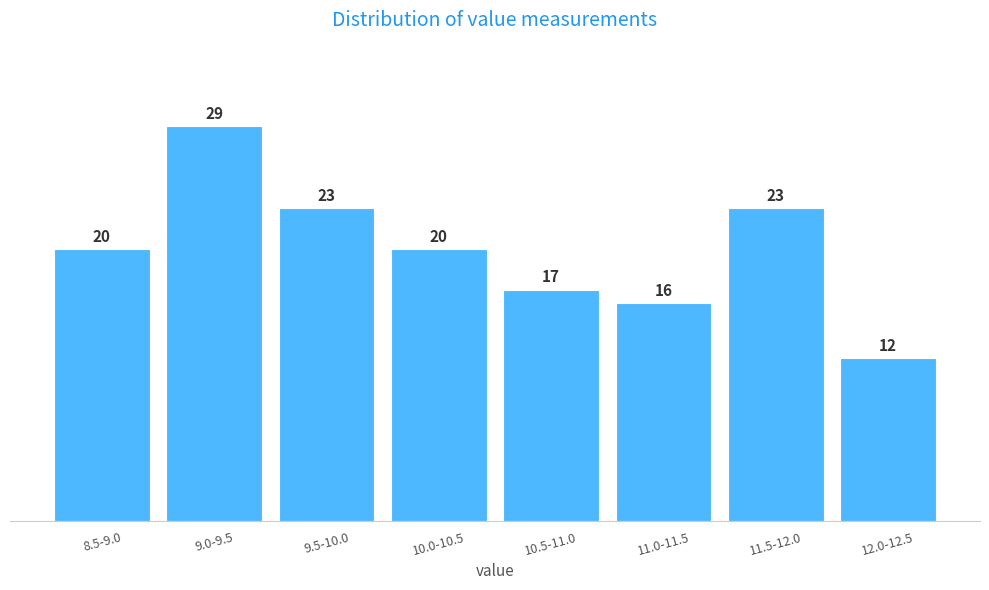

Reading right to left, transcribe all the data shown in this chart.

12.0-12.5=12	11.5-12.0=23	11.0-11.5=16	10.5-11.0=17	10.0-10.5=20	9.5-10.0=23	9.0-9.5=29	8.5-9.0=20